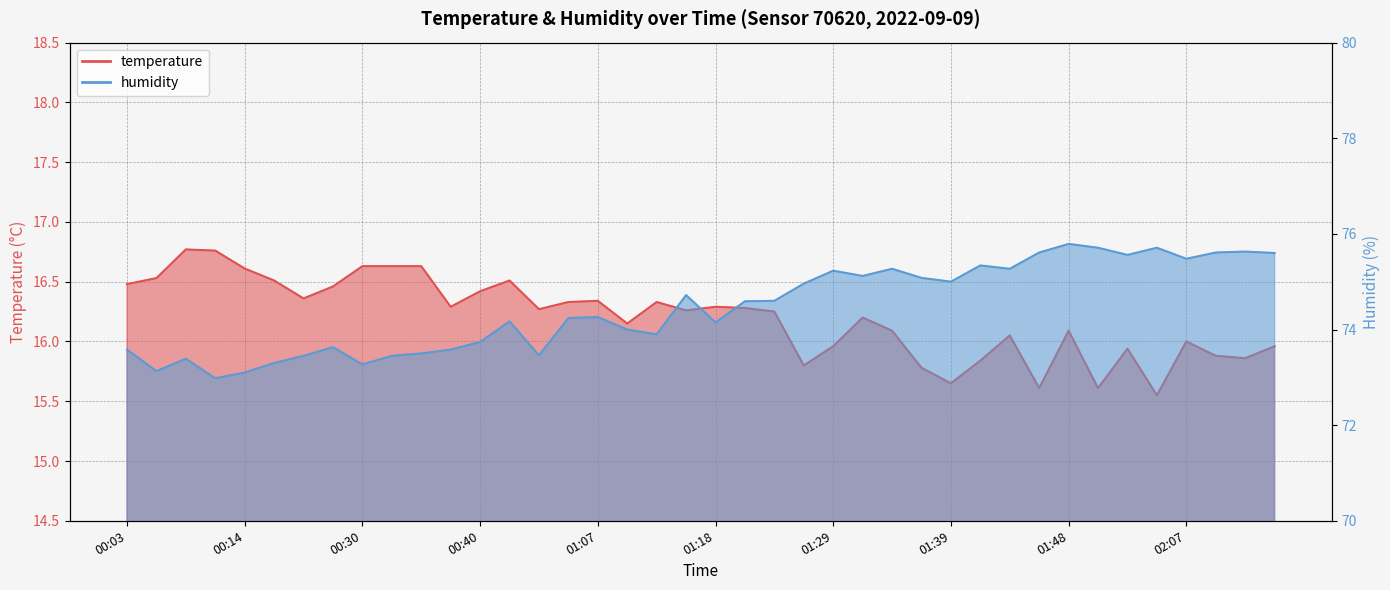

The humidity series shows 41.8 at 01:10. True or false?

False